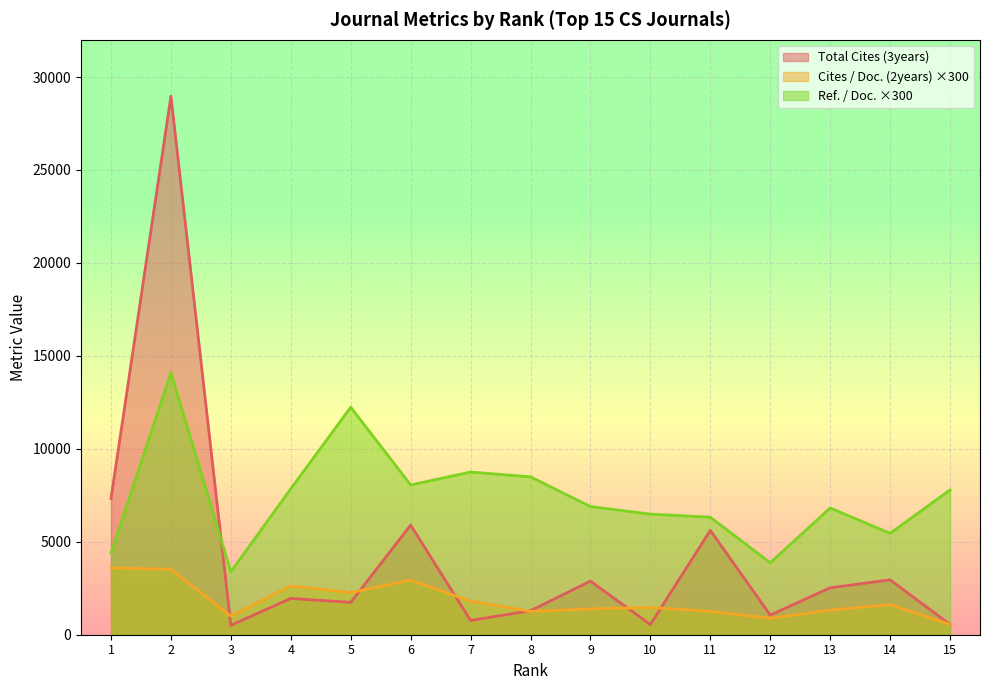

What is the value of the Cites / Doc. (2years) point at the 9th from the left?

1389.0